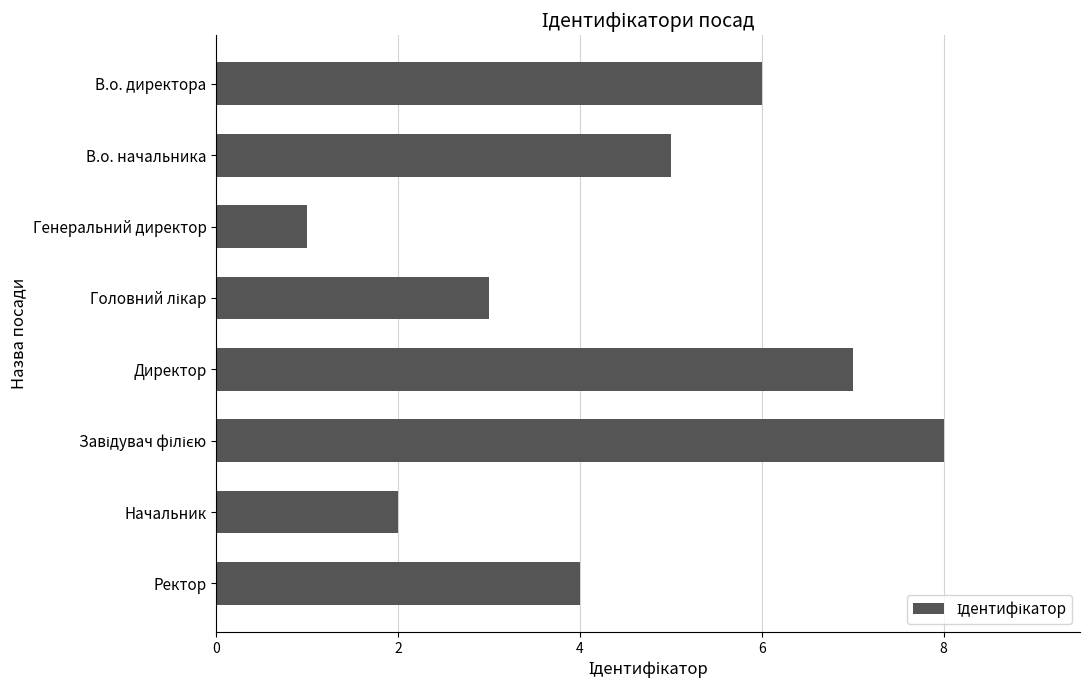

What is the difference between the maximum and minimum values?

7